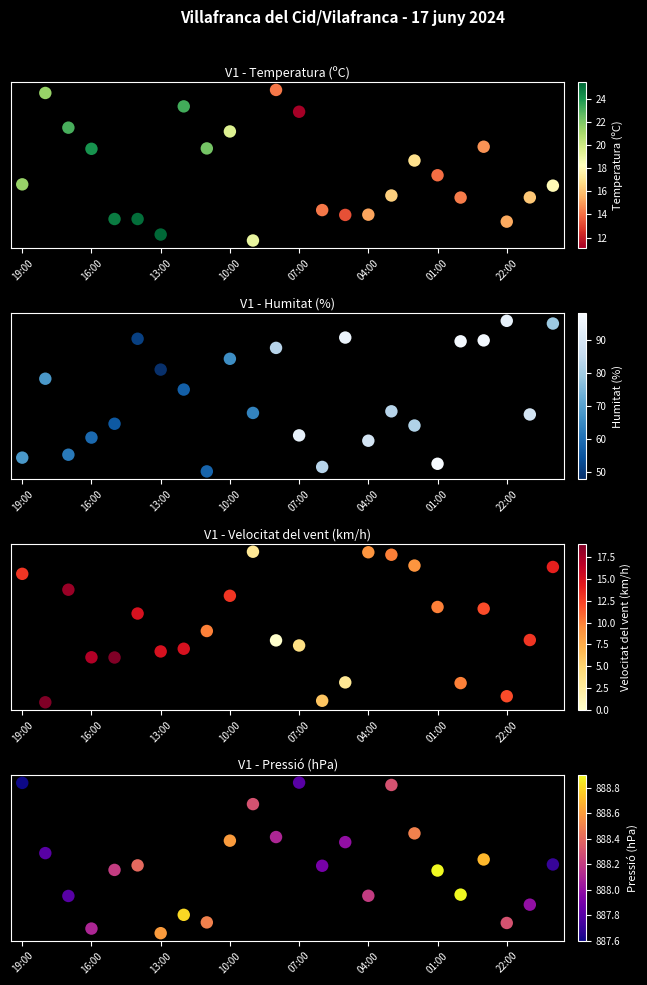

How many series are shown in this chart?

4